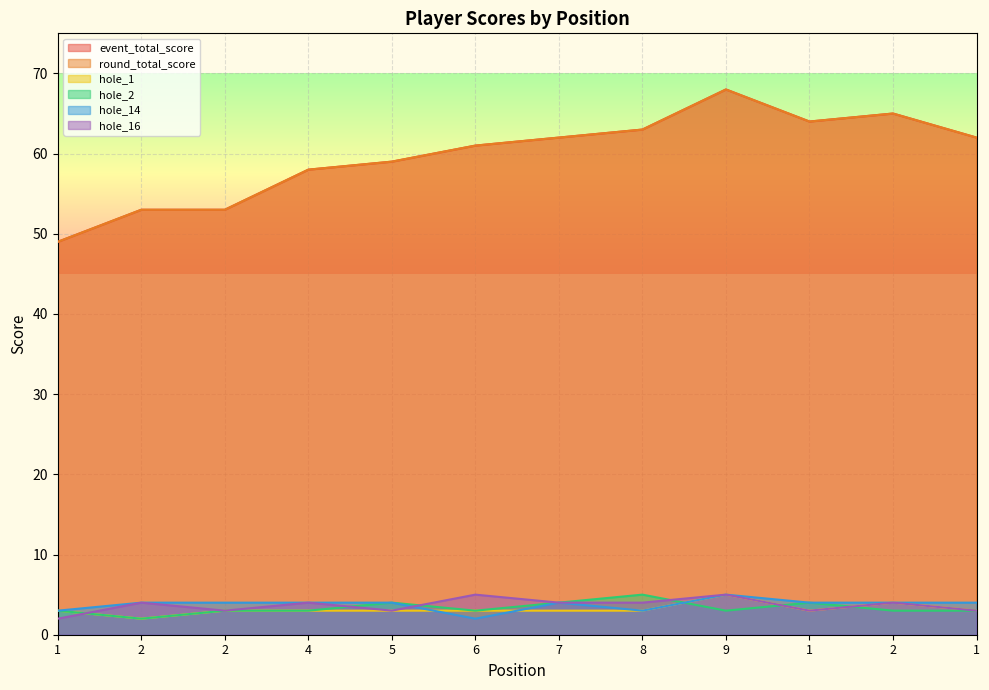

Which series changed the most between 8 and 9?

event_total_score